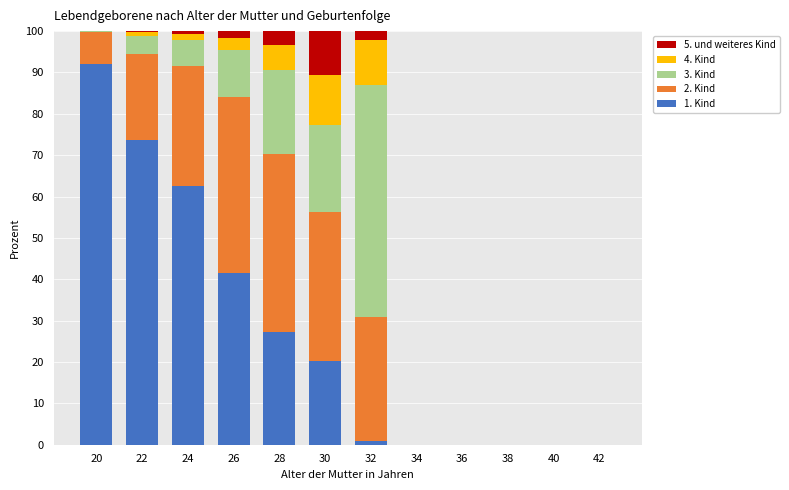

The 1. Kind series shows 40.2 at 22. True or false?

False